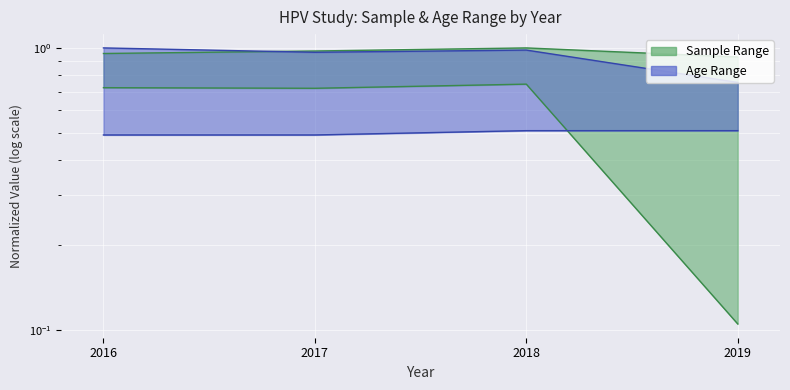

At 2019, list the series in order from smallest to largest.

Sample_lower, Age_lower, Age_upper, Sample_upper